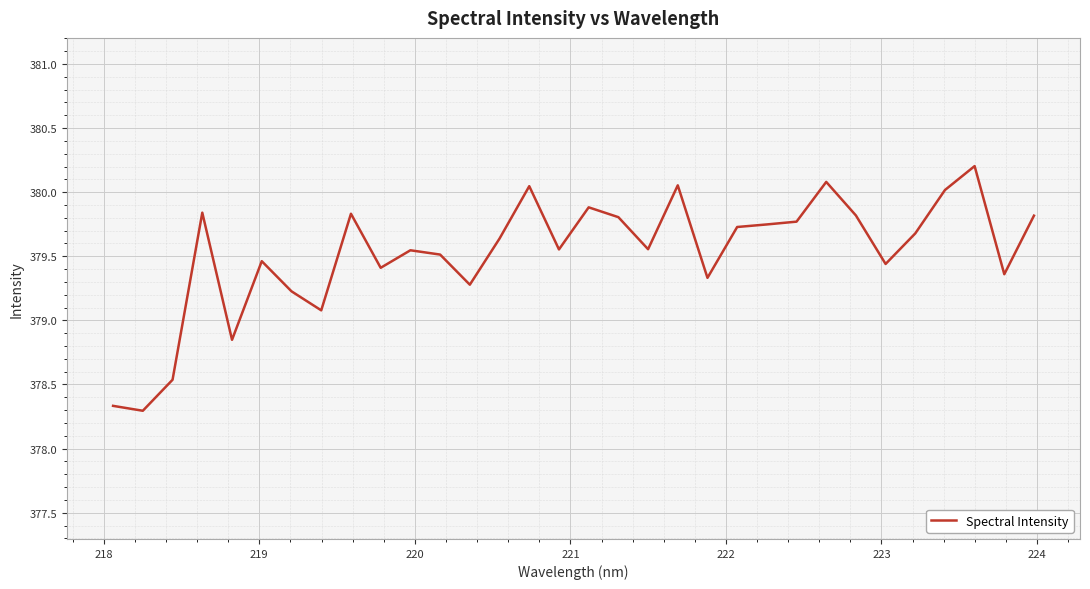

What is the smallest value displayed?

378.3